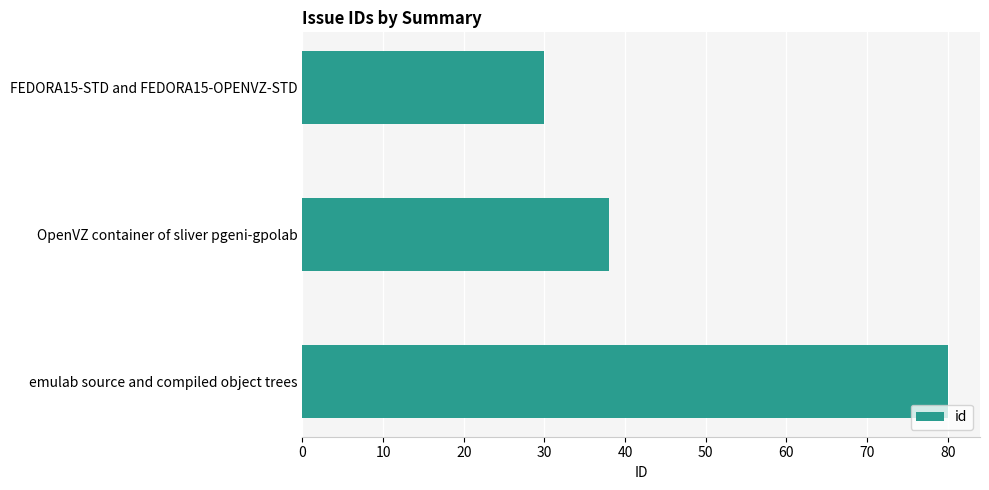

Reading top to bottom, list all the values displayed in this chart.

30	38	80